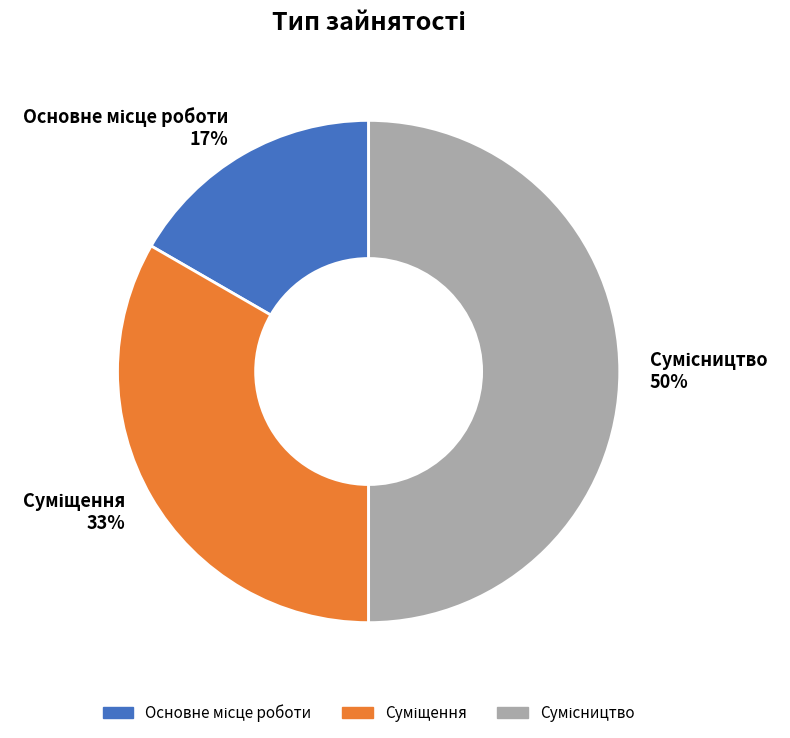

Count the number of slices in the pie.

3